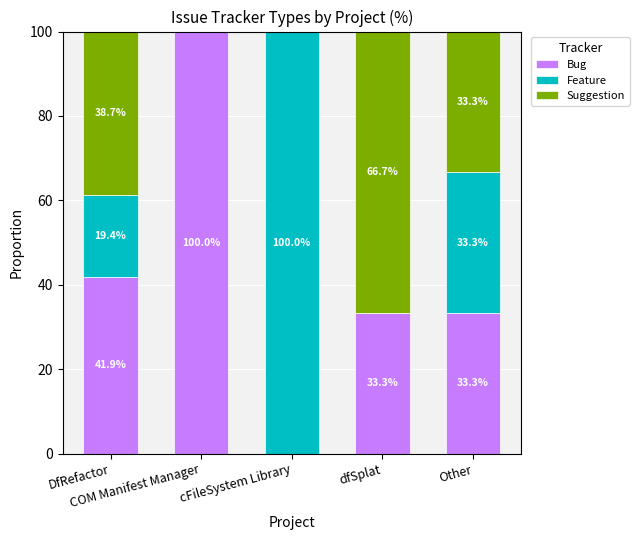

What is the highest value of the Bug series?

100.0